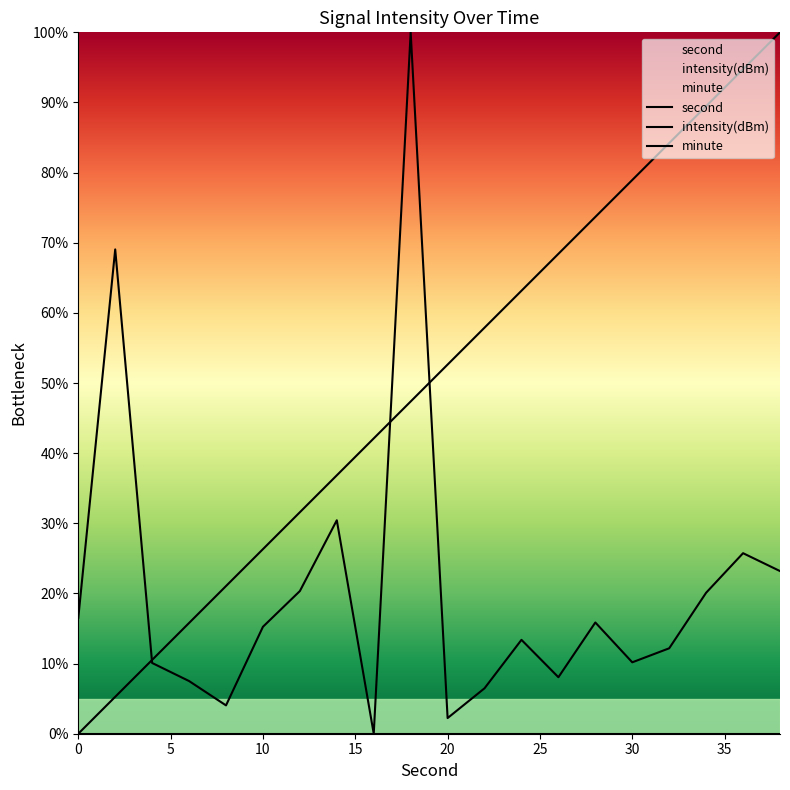

What is the difference between the highest and lowest values at 15?

15.8